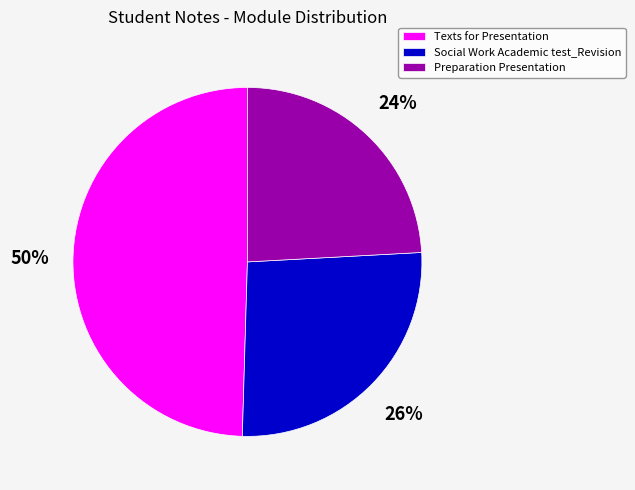

How many segments does this pie chart have?

3